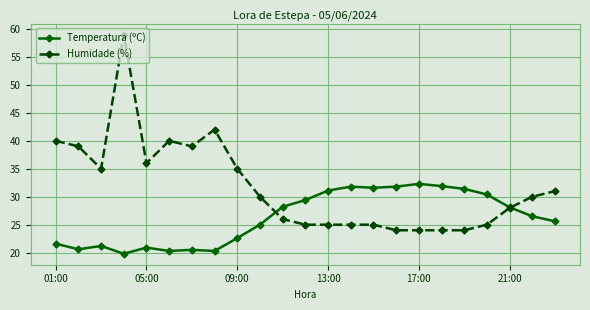

Which series has the largest total across all categories?

Humidade (%)